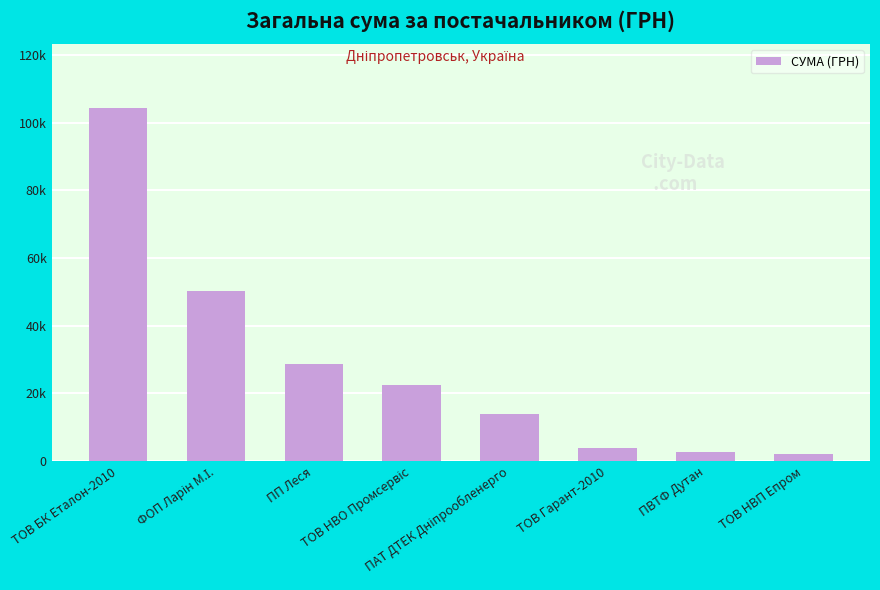

Does the chart contain any negative values?

No